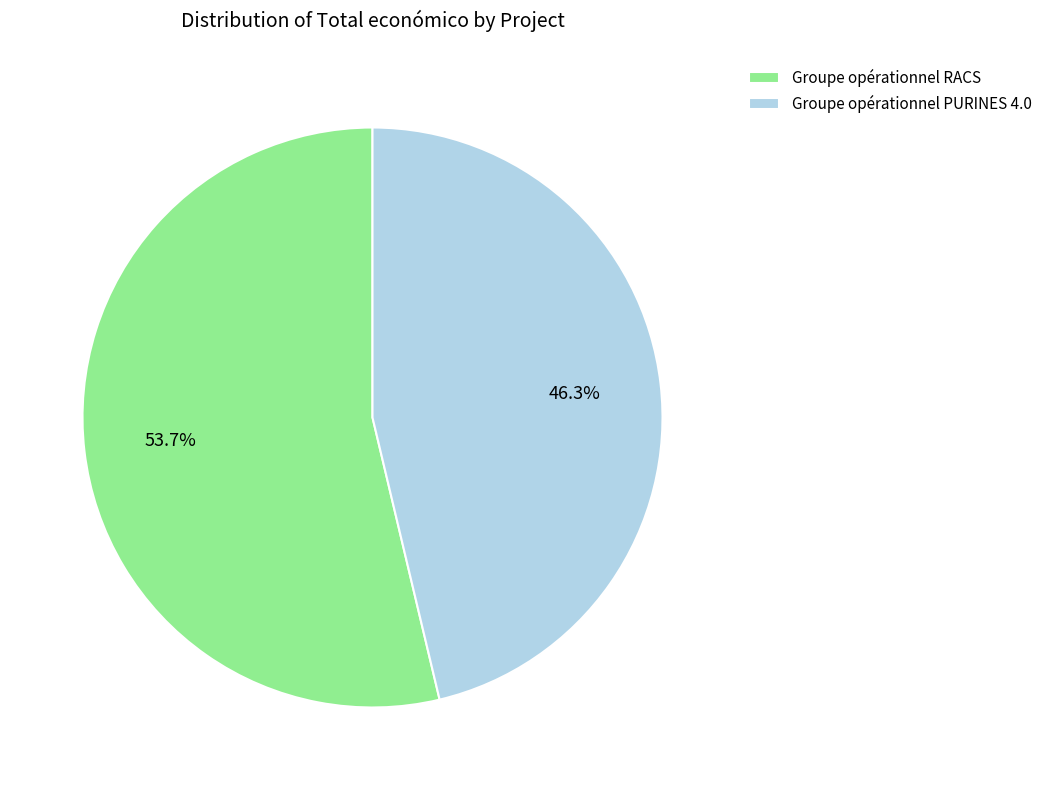

How many segments does this pie chart have?

2